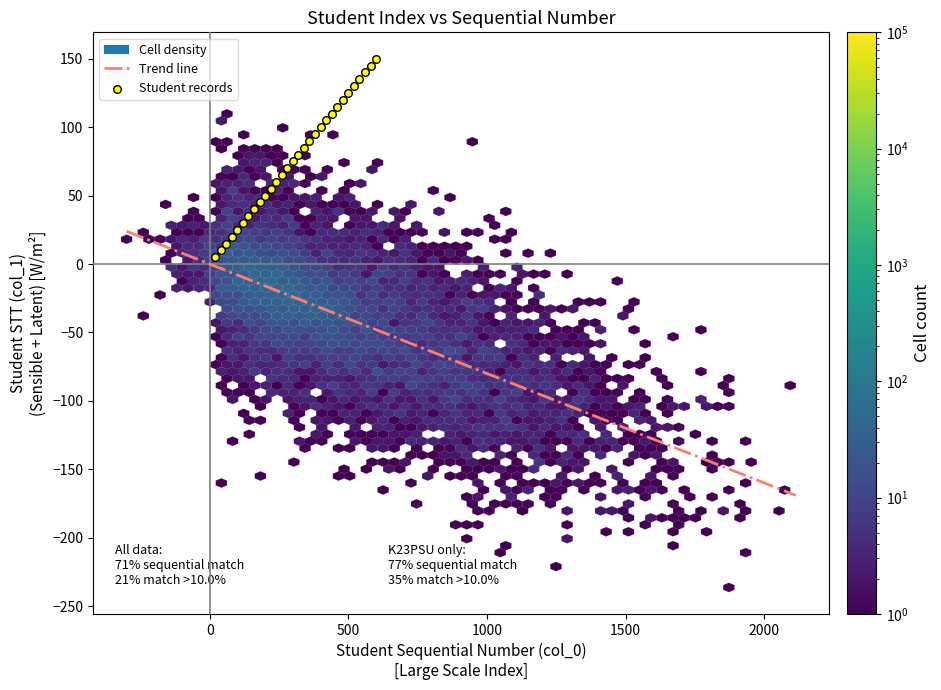

What is the range of X values (max minus min)?

580